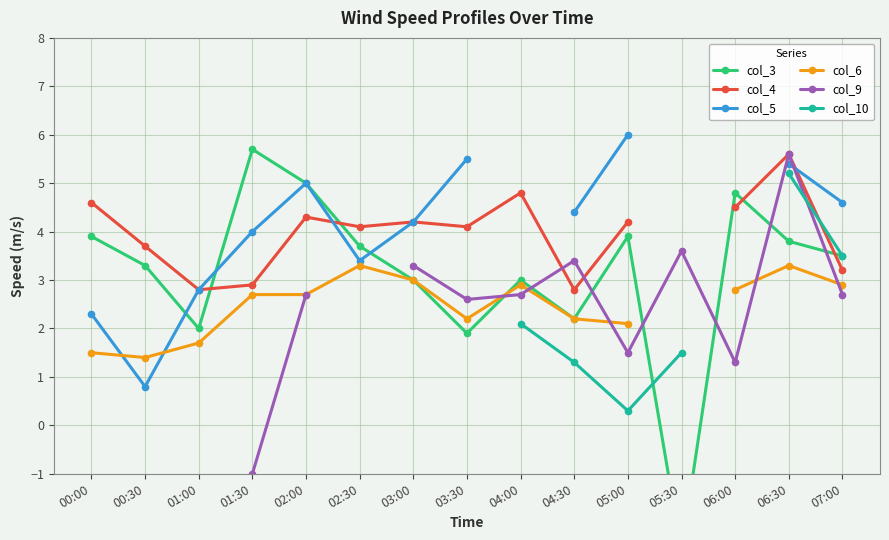

True or false: col_6 has a value of 1.4 at 01:30.

False